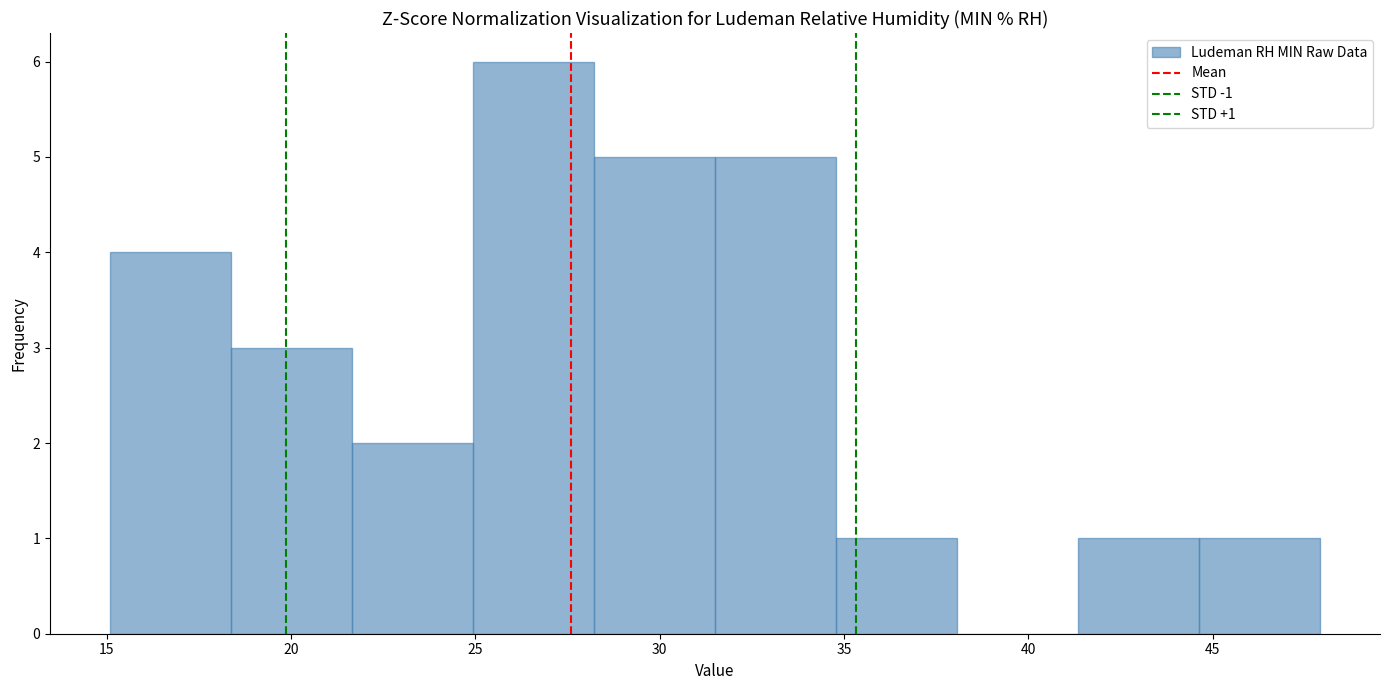

Which range on the x-axis has the tallest bar?

25.0 to 28.0